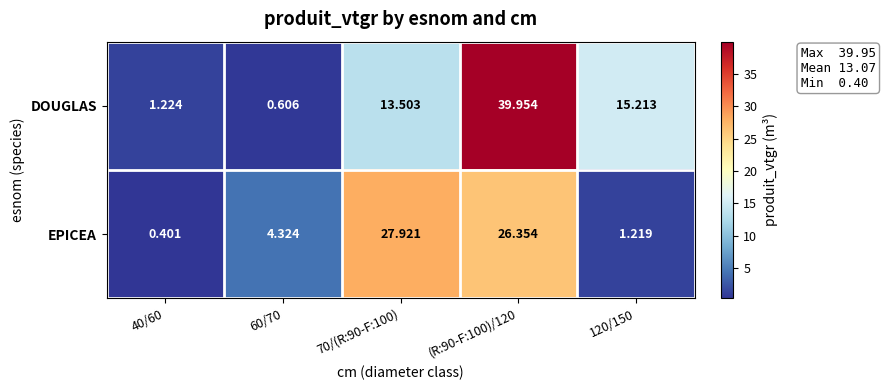

Which series has the largest range (max minus min)?

DOUGLAS